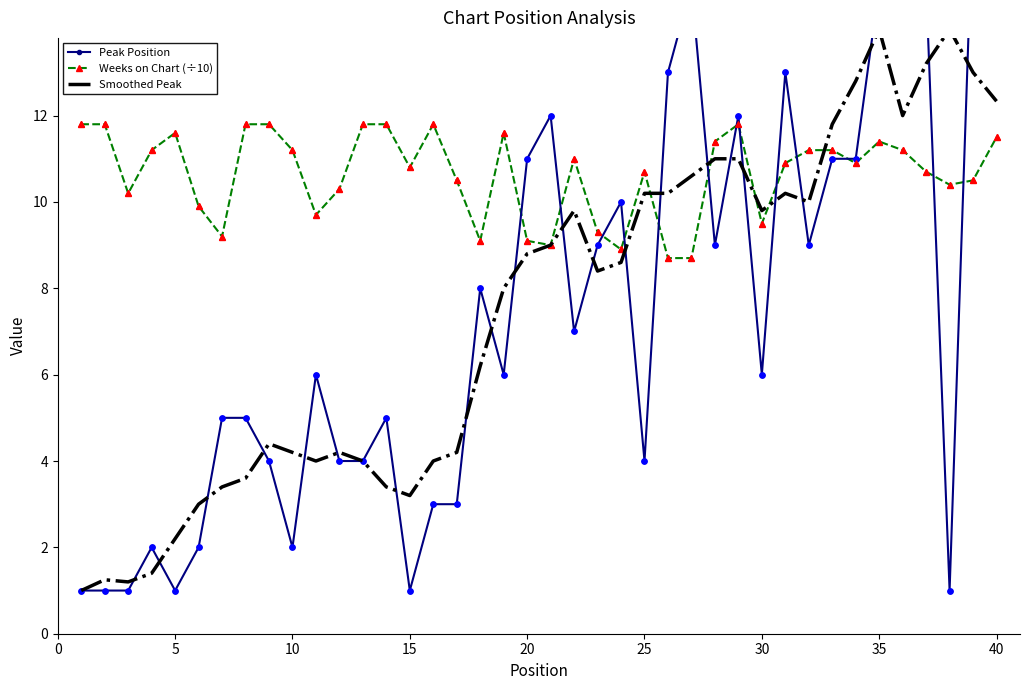

At which category is the sum across all series the highest?

40